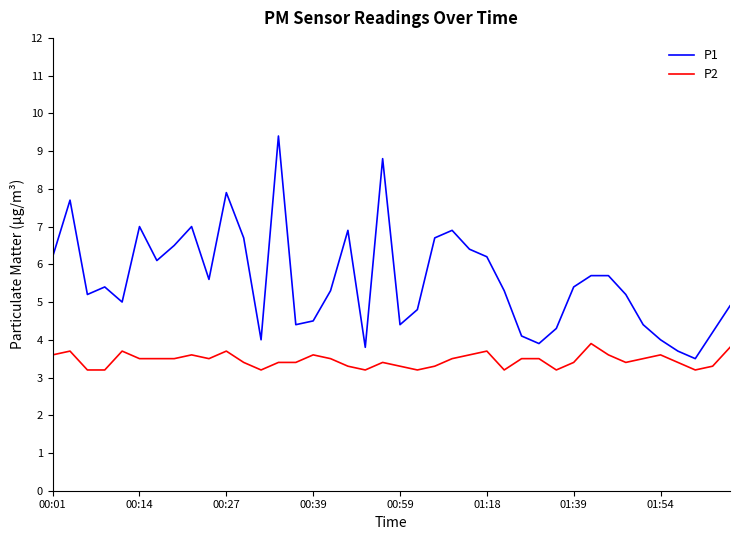

What is the greatest value displayed?

9.4